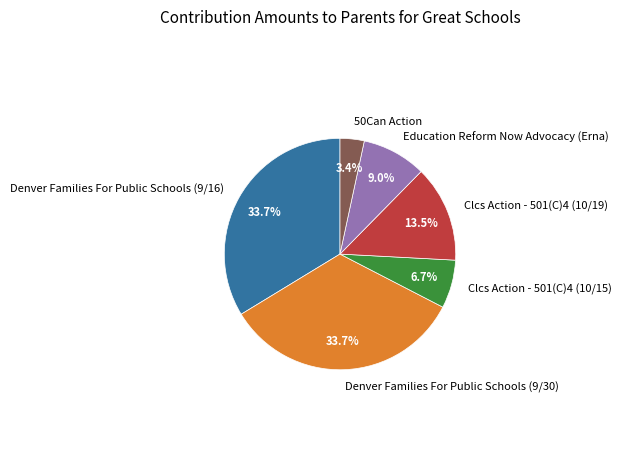

Combined, what portion of the pie is 50Can Action and Clcs Action - 501(C)4 (10/19)?

16.9%